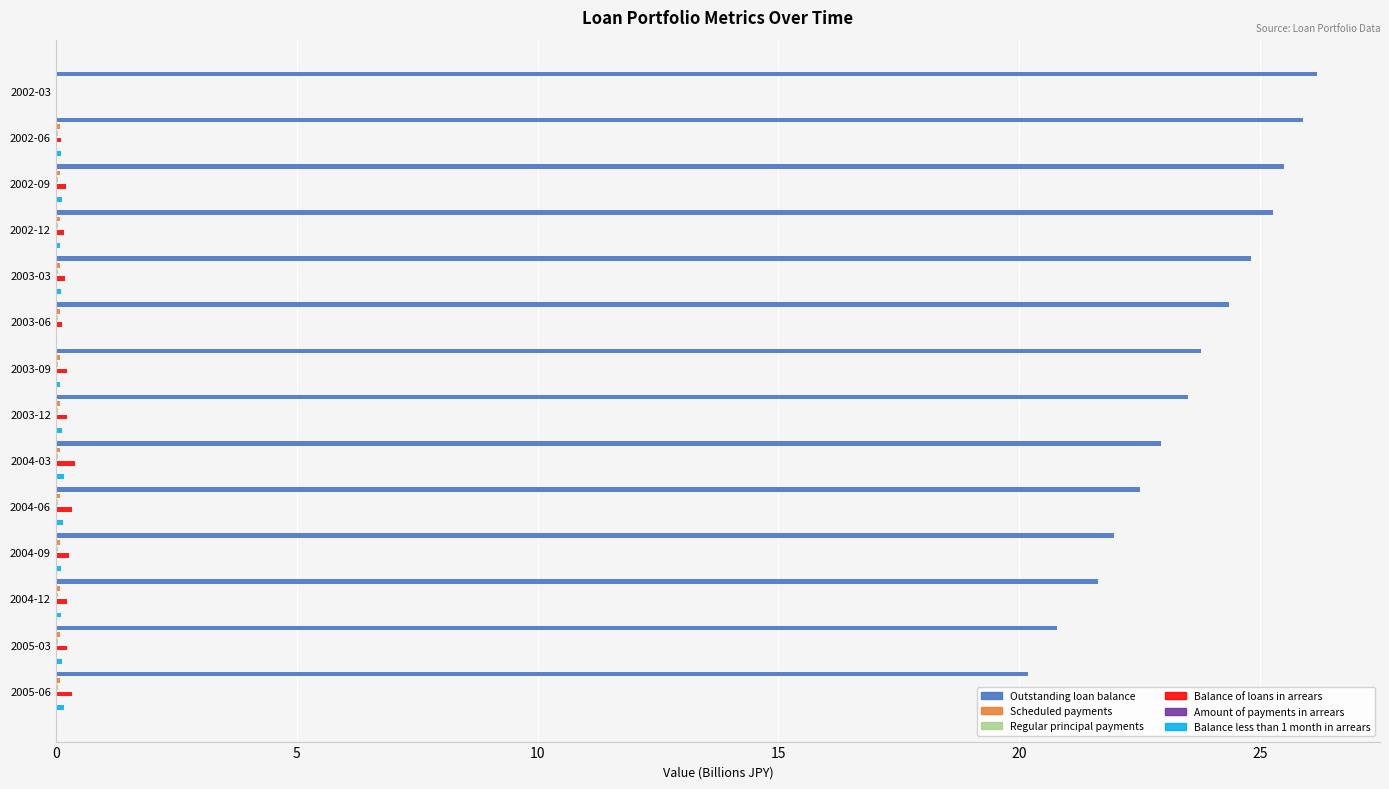

What is the sum of all Balance less than 1 month in arrears values?

1.5